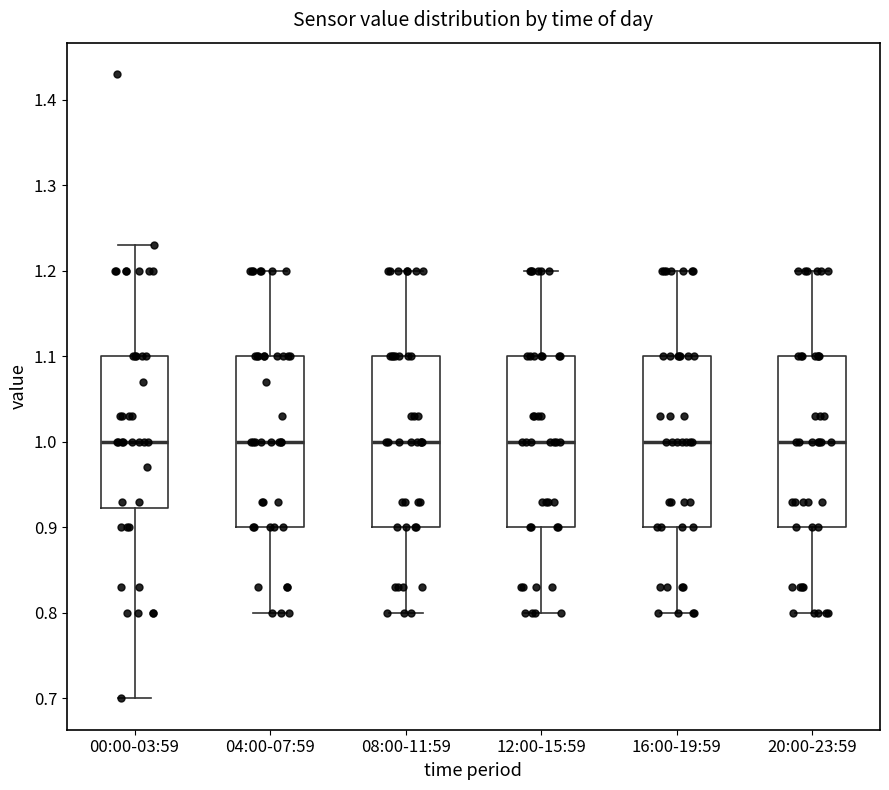

Reading left to right, transcribe this box plot: for each box, give where its median line is, the range the box spans, and where its two whiskers end, as read against the y-axis. The values are not printed on the chart, so give them approximately, as read against the axis.

00:00-03:59: median 1.00, box 0.92 to 1.10, whiskers 0.70 to 1.23
04:00-07:59: median 1.00, box 0.90 to 1.10, whiskers 0.80 to 1.20
08:00-11:59: median 1.00, box 0.90 to 1.10, whiskers 0.80 to 1.20
12:00-15:59: median 1.00, box 0.90 to 1.10, whiskers 0.80 to 1.20
16:00-19:59: median 1.00, box 0.90 to 1.10, whiskers 0.80 to 1.20
20:00-23:59: median 1.00, box 0.90 to 1.10, whiskers 0.80 to 1.20